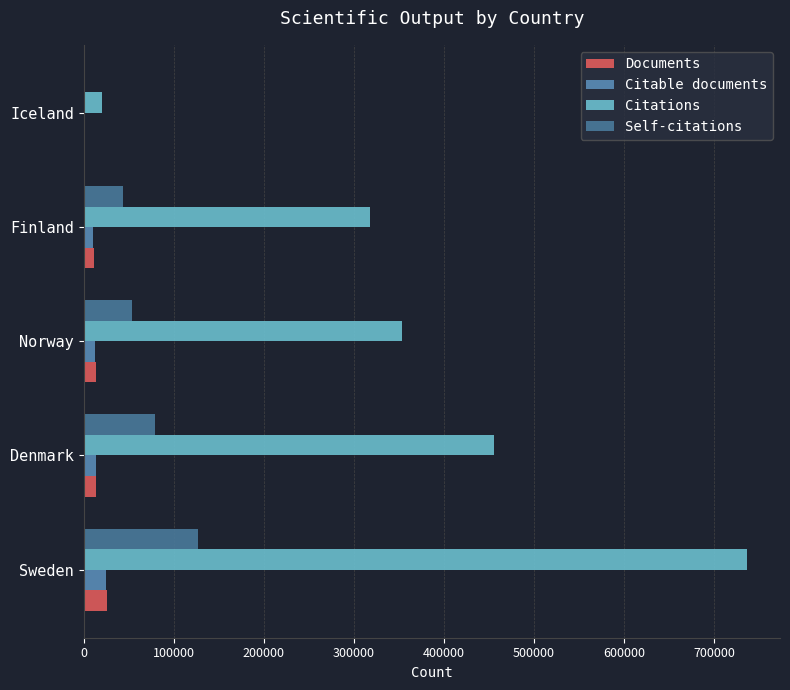

How many distinct data groups are displayed?

4